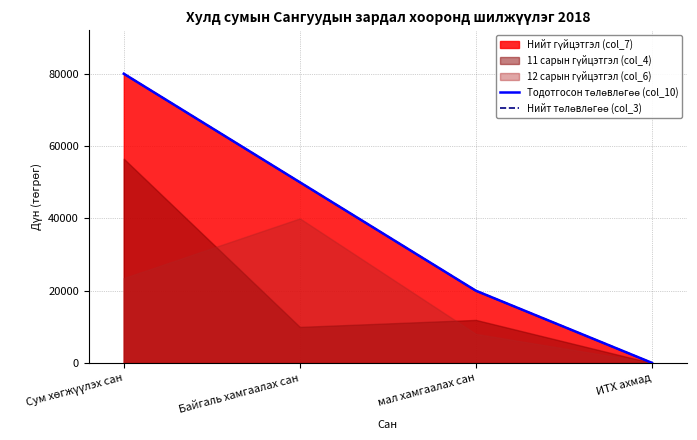

What is the label of the 3rd point from the left?

мал хамгаалах сан